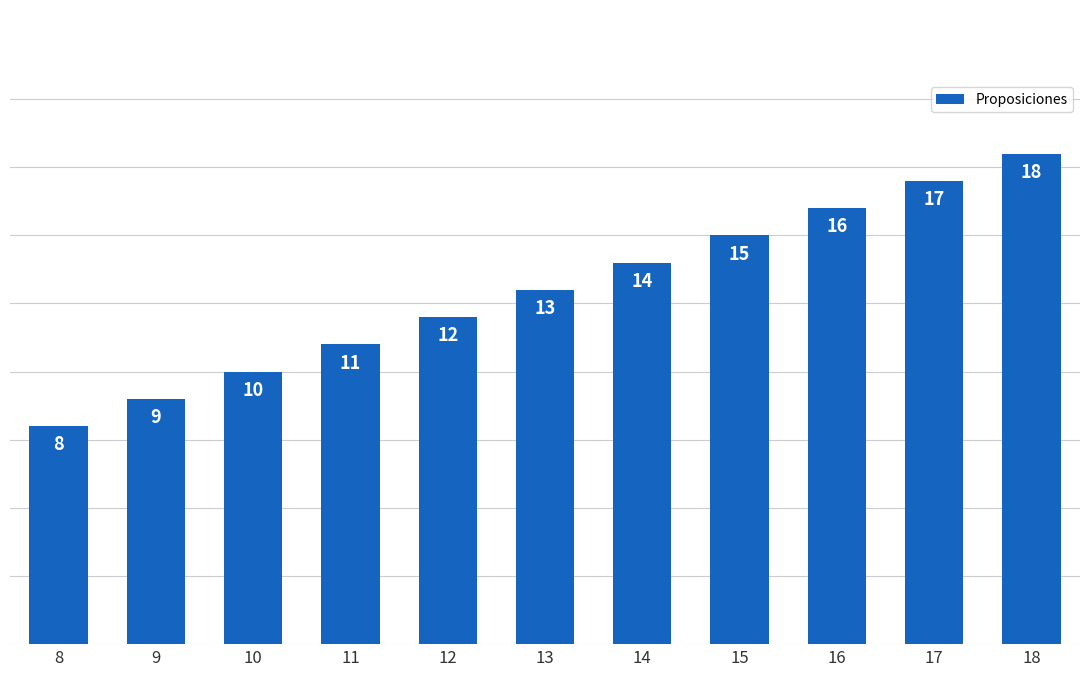

What is the value of the 4th bar from the left?

11